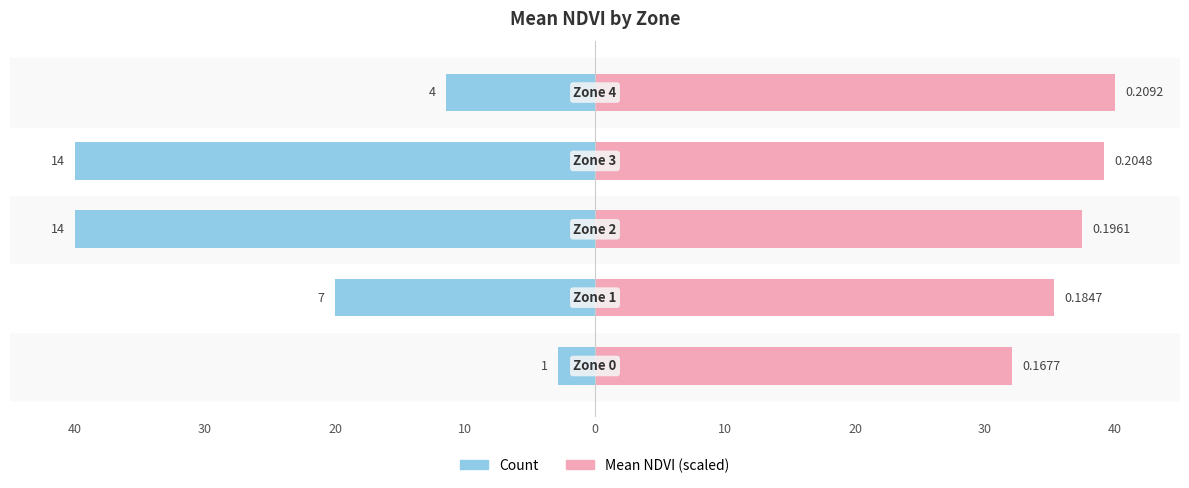

What is the value of the Mean NDVI (scaled) bar at the 5th from the left?

40.0